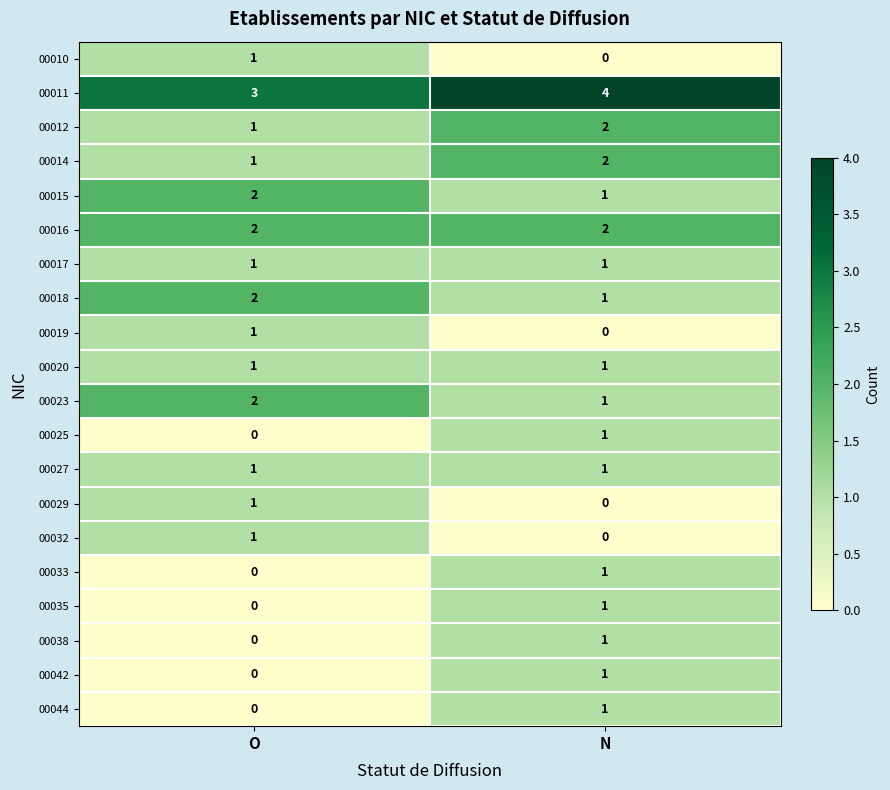

At which category is the sum across all series the highest?

N